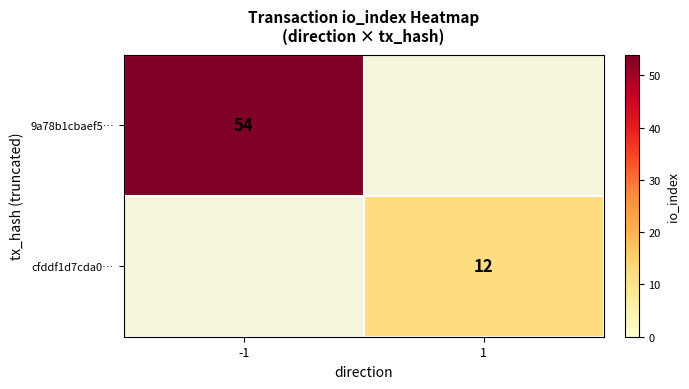

The cfddf1d7cda0… series shows 12 at 1. True or false?

True